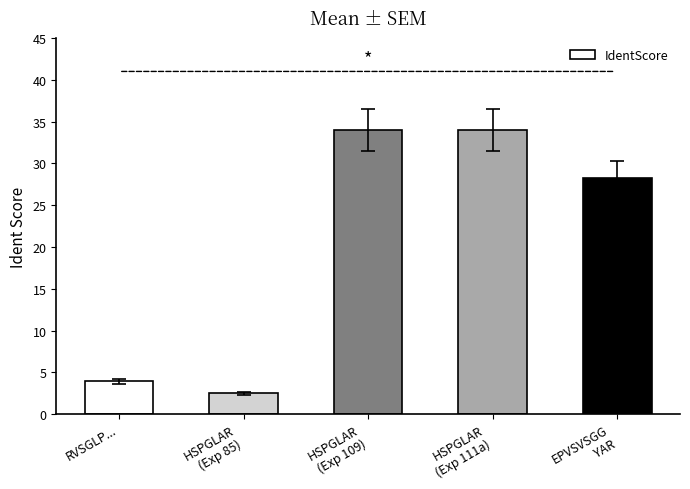

Is it true that the value at HSPGLAR
(Exp 85) is 2.5?

True